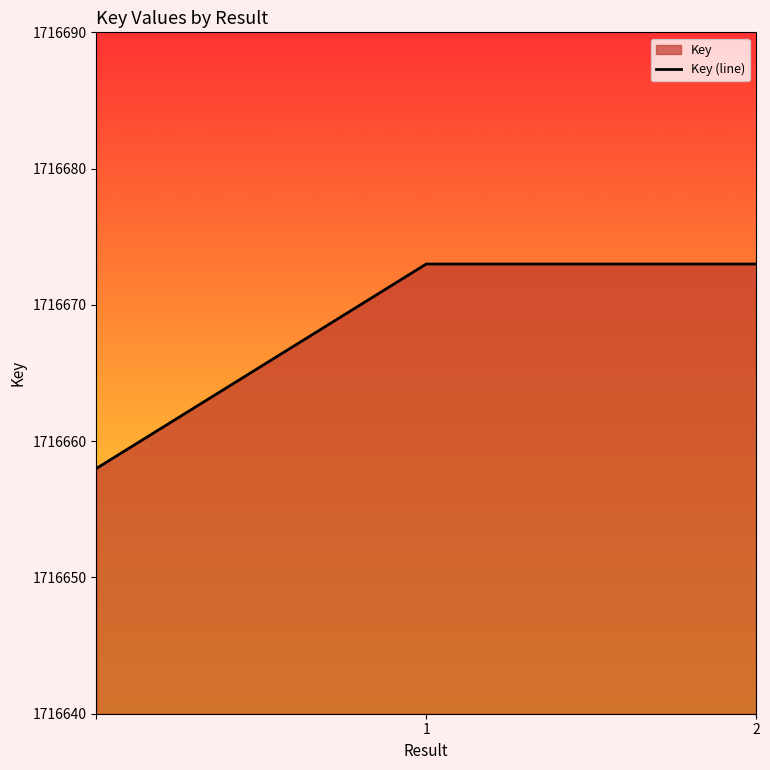

What is the ratio of the value at 1 to the value at 2?

1.0